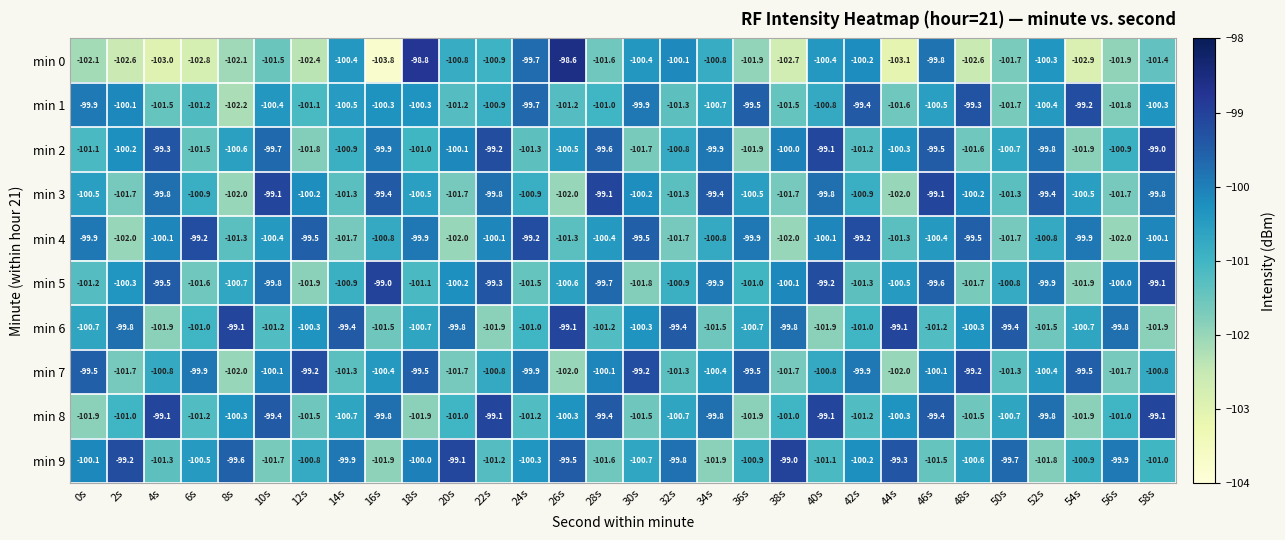

At which label does min 2 first exceed -100?

4s